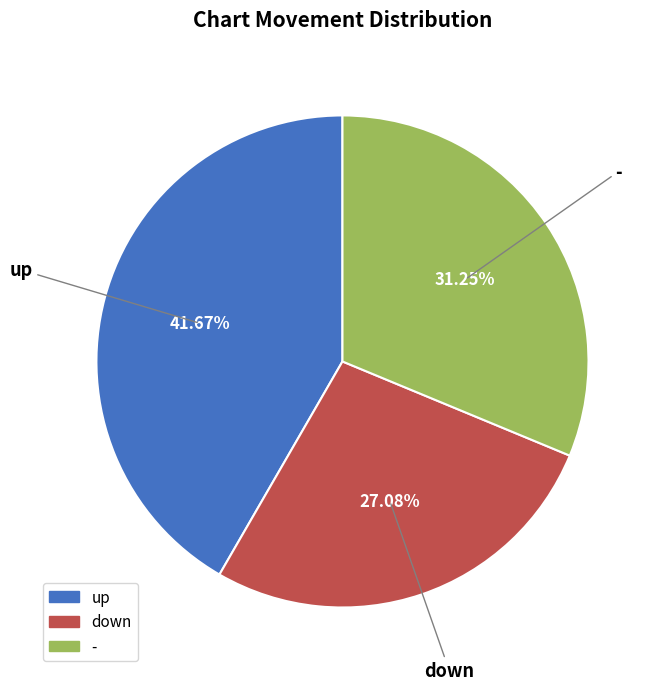

To the nearest percent, what is the difference between the up and down slice percentages?

15%